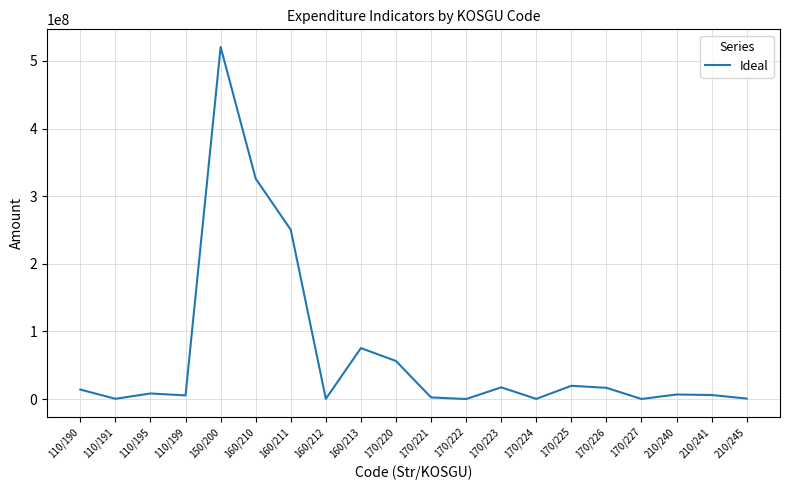

Which has a higher value, 170/222 or 170/225?

170/225